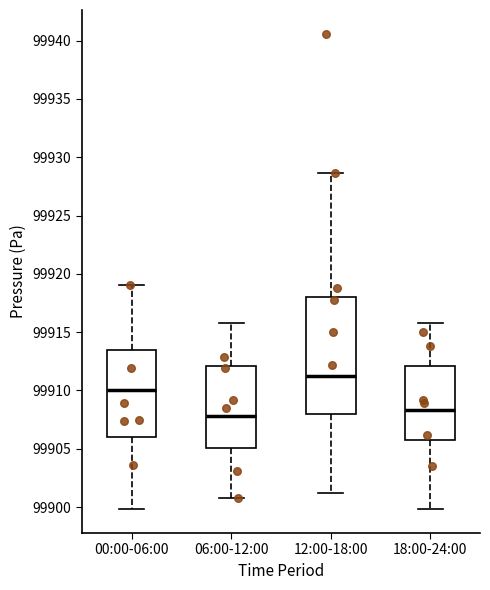

Reading left to right, read every box against the y-axis: the position of its median line, the range the box covers, and the ends of its whiskers. The values are not printed on the chart, so give them approximately, as read against the axis.

00:00-06:00: median 99910.0, box 99906.0 to 99913.5, whiskers 99900.0 to 99919.0
06:00-12:00: median 99908.0, box 99905.0 to 99912.0, whiskers 99901.0 to 99916.0
12:00-18:00: median 99911.0, box 99908.0 to 99918.0, whiskers 99901.0 to 99928.5
18:00-24:00: median 99908.5, box 99905.5 to 99912.0, whiskers 99900.0 to 99916.0